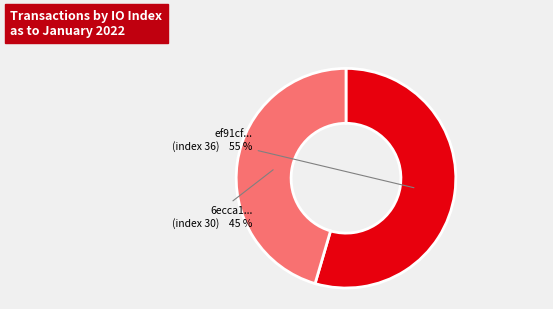

To the nearest percent, what is the average slice percentage?

50%